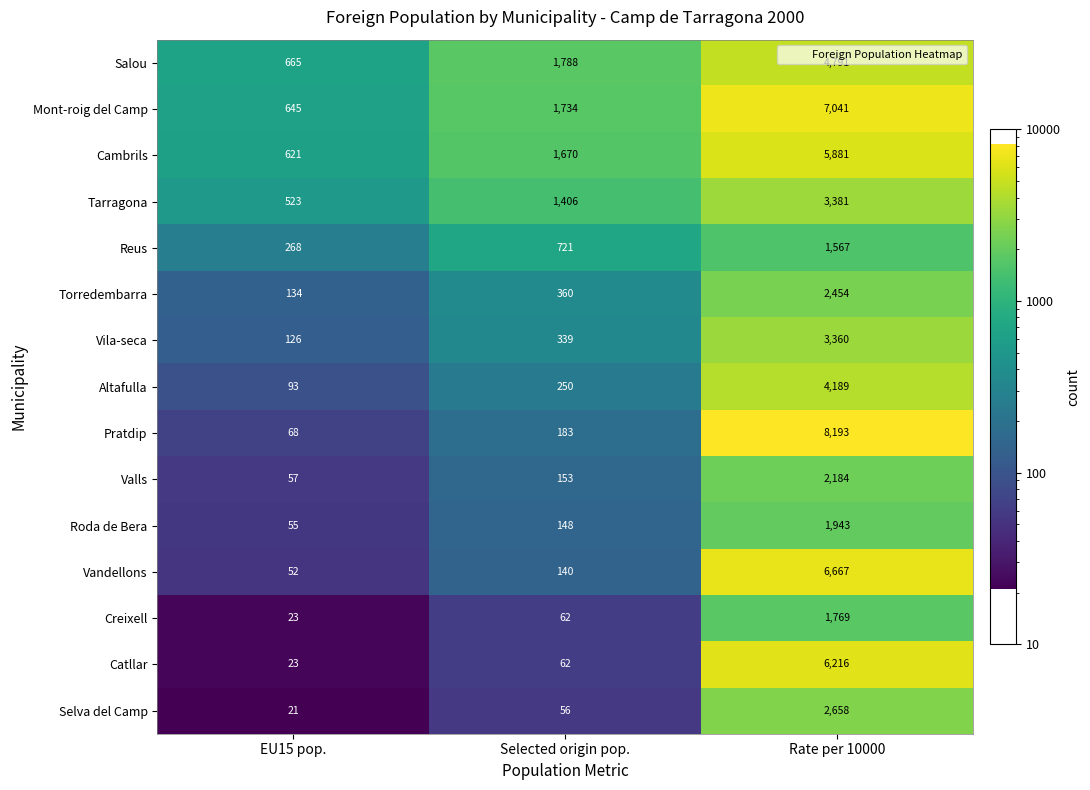

Which category has the lowest value in the Catllar series?

EU15 pop.